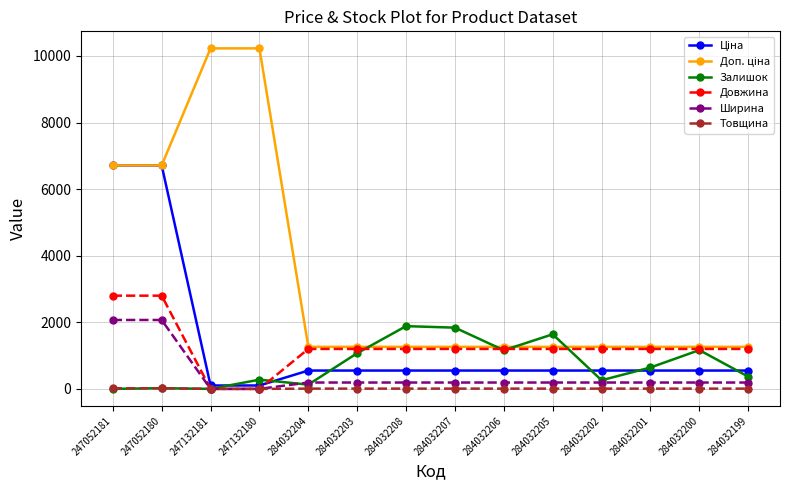

Count the number of categories in the chart.

14